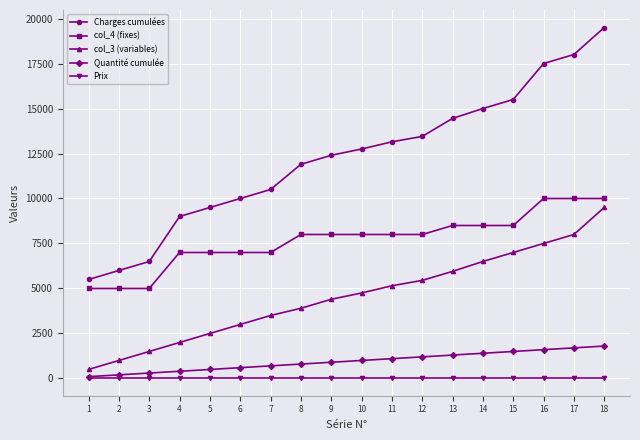

What is the difference between the highest and lowest values at 11?

13135